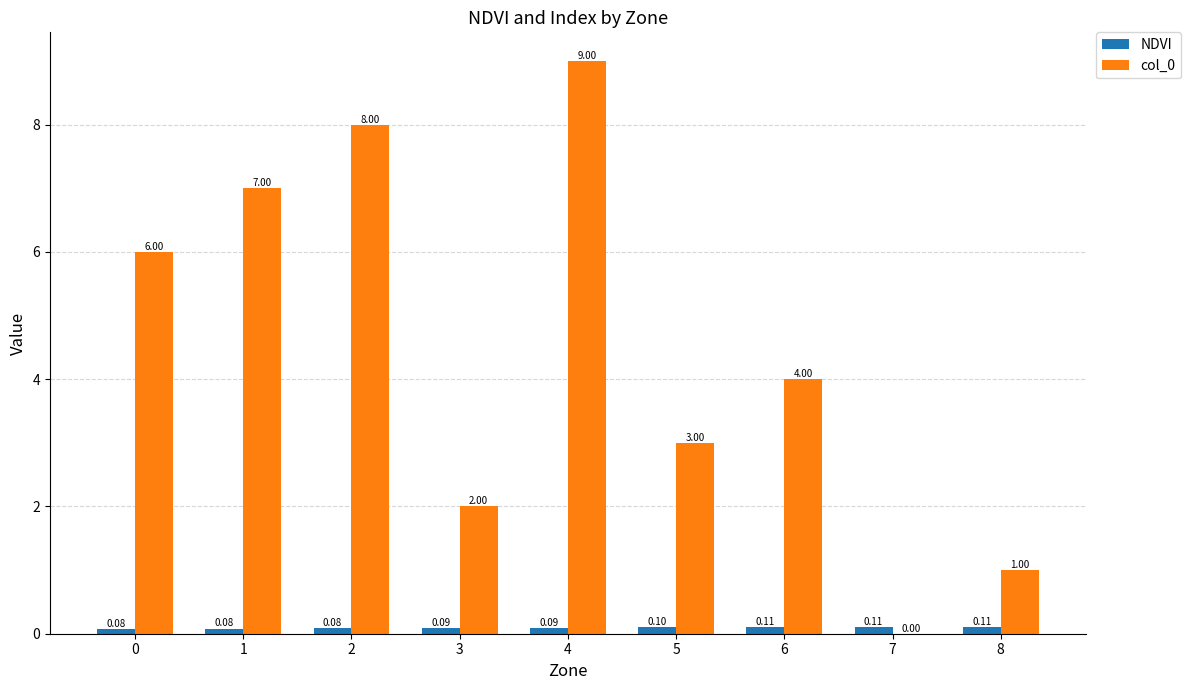

At which category is the sum across all series the highest?

4